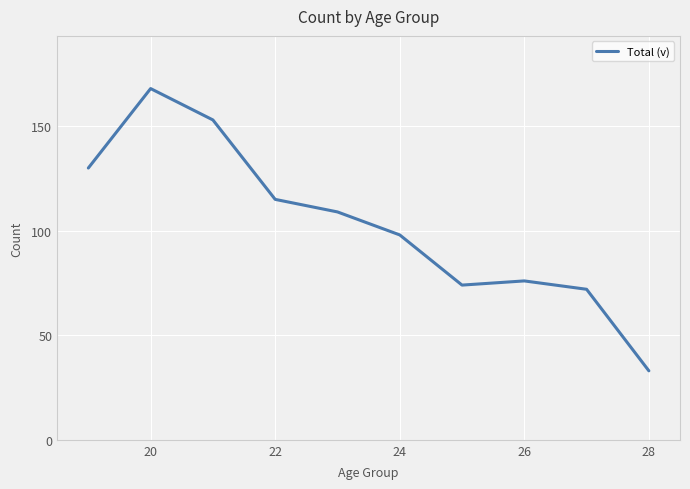

Is this an area chart (filled region under the line)?

No